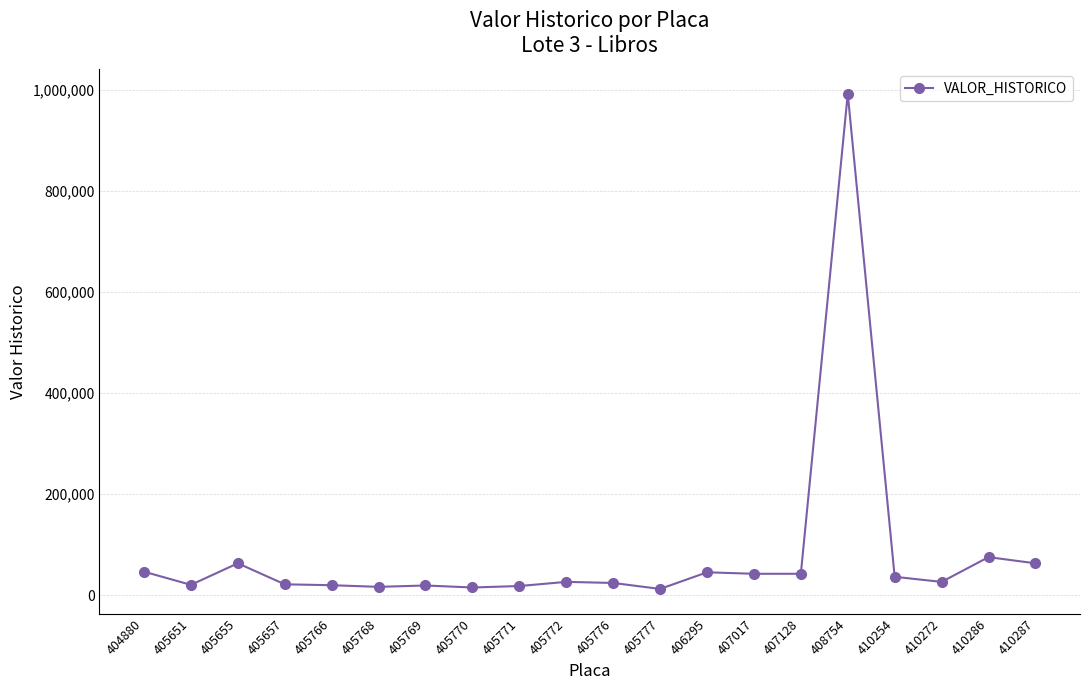

The chart shows a value of 44969.5 at 406295. True or false?

True